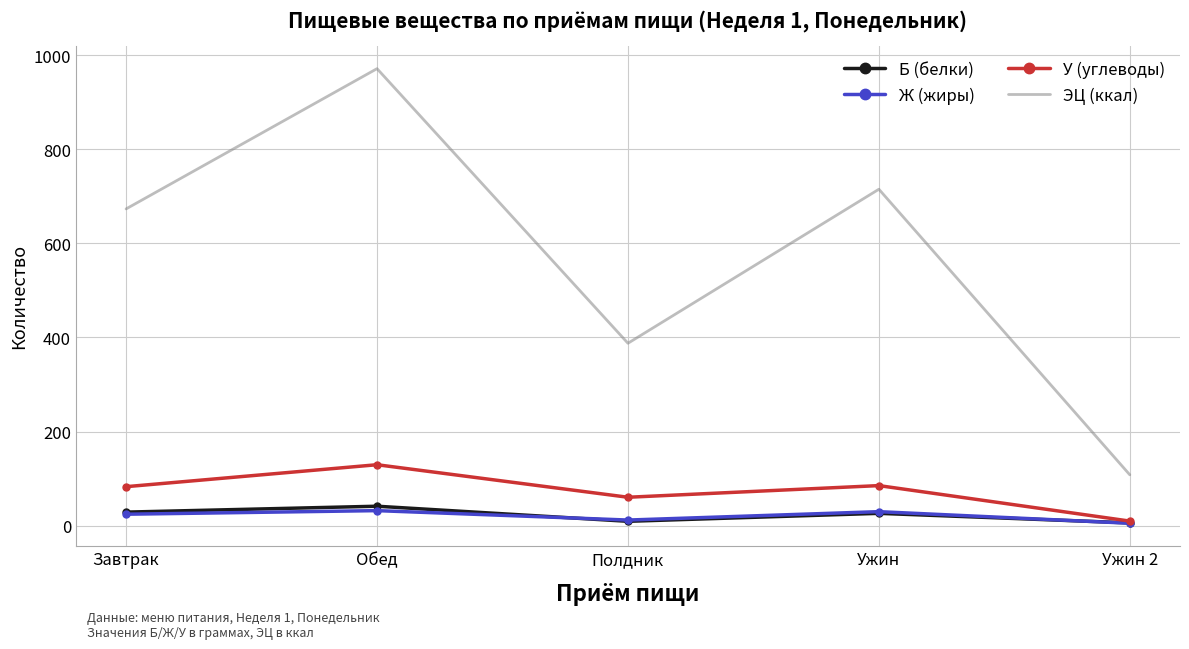

What position from the right is Обед?

4